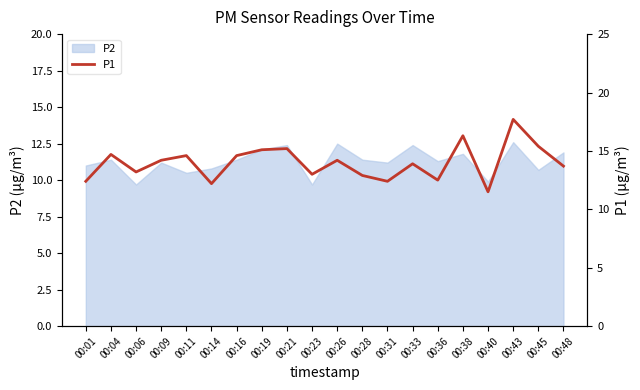

Is it true that P2 equals 9.7 at 00:23?

True